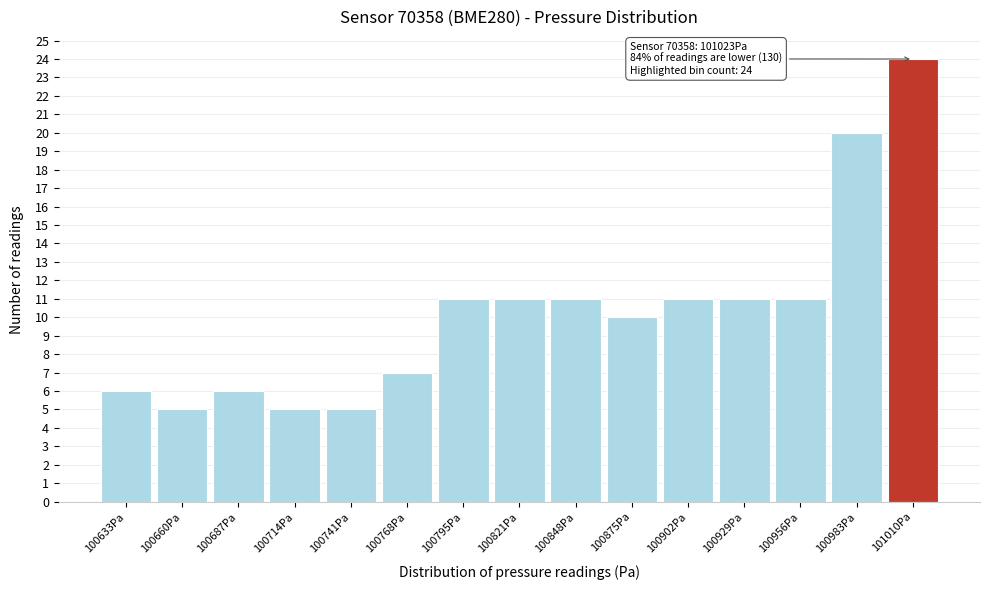

Reading left to right, extract all data points from this chart.

100633Pa=6	100660Pa=5	100687Pa=6	100714Pa=5	100741Pa=5	100768Pa=7	100795Pa=11	100821Pa=11	100848Pa=11	100875Pa=10	100902Pa=11	100929Pa=11	100956Pa=11	100983Pa=20	101010Pa=24